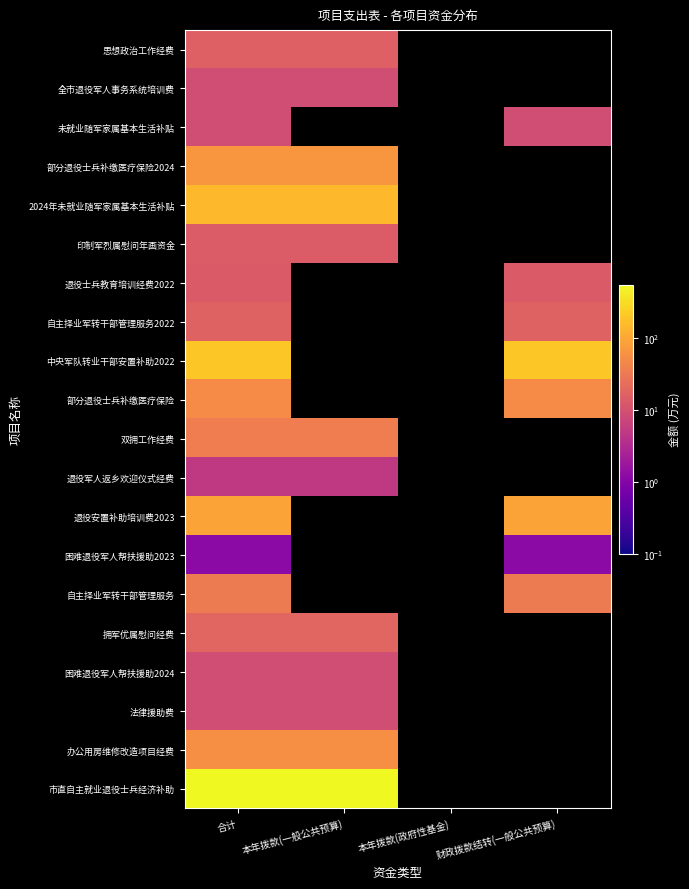

What is the lowest value of the 自主择业军转干部管理服务2022 series?

16.9